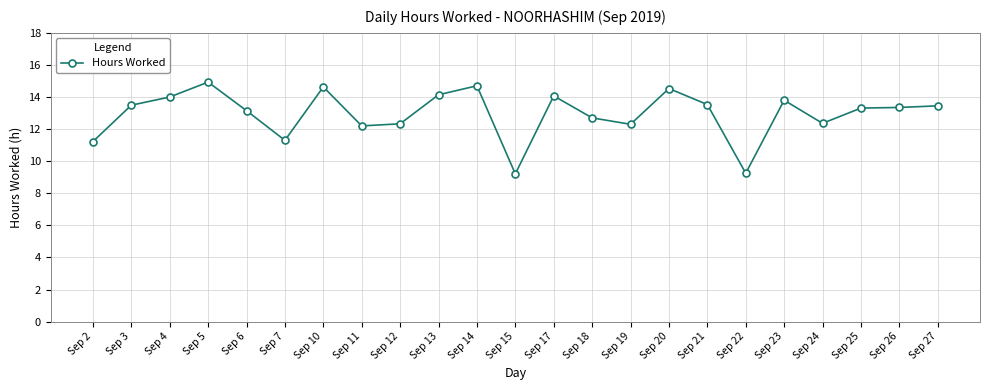

Count the number of data series in this chart.

1